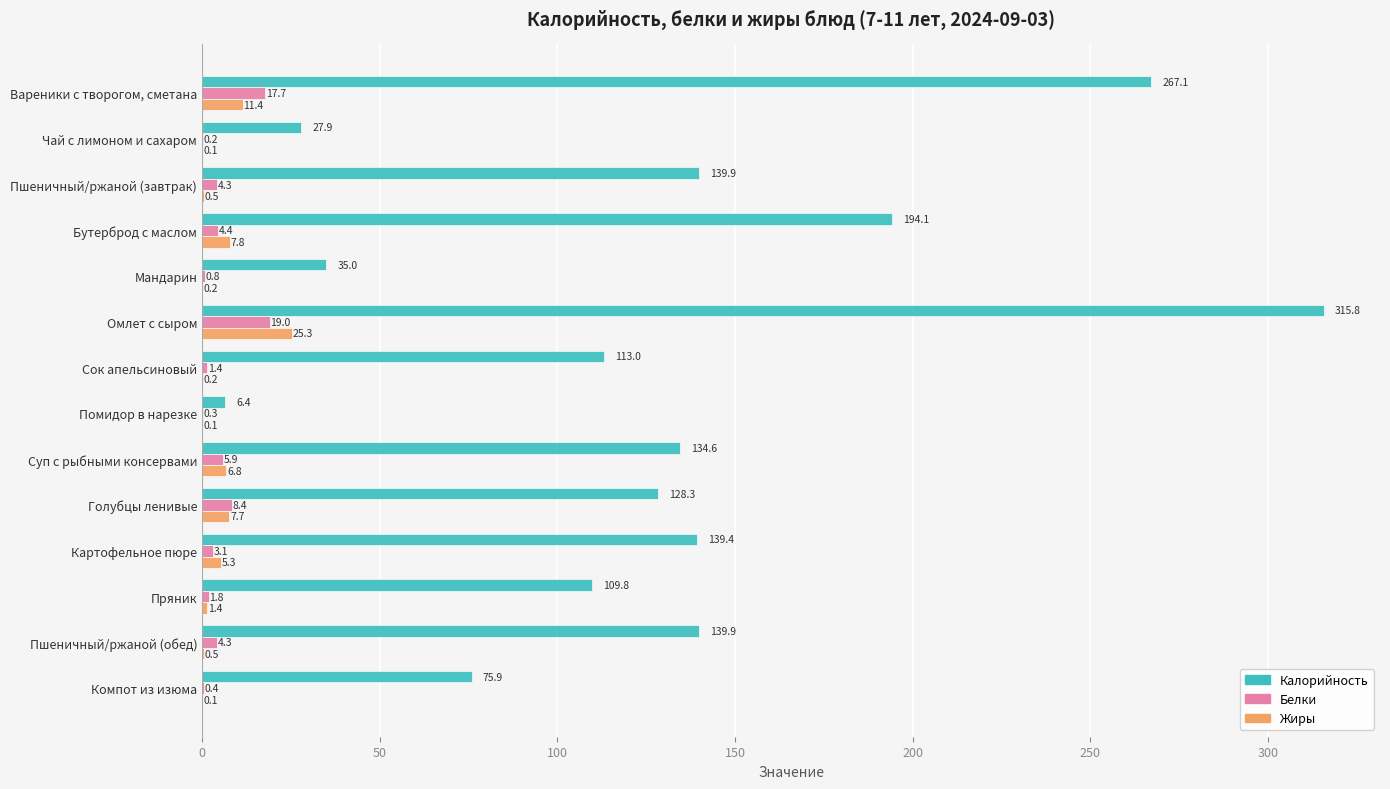

What is the sum of the Калорийность values at Сок апельсиновый and Вареники с творогом, сметана?

380.1